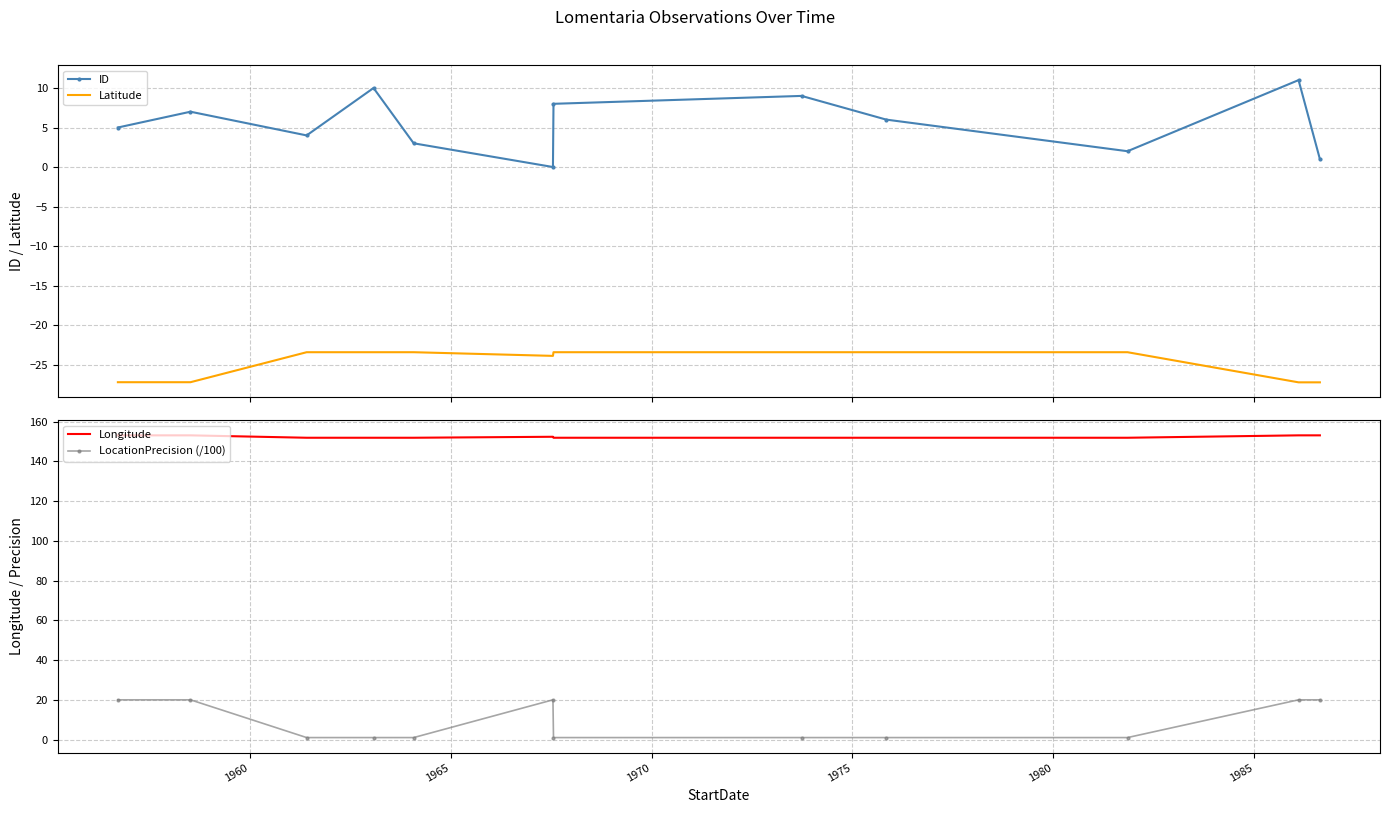

Reading left to right, extract all data points from this chart.

ID: 5.0	7.0	4.0	10.0	3.0	0.0	8.0	9.0	6.0	2.0	11.0	1.0
Latitude: -27.2	-27.2	-23.4	-23.4	-23.4	-23.9	-23.4	-23.4	-23.4	-23.4	-27.3	-27.3
Longitude: 153.1	153.1	151.9	151.9	151.9	152.4	151.9	151.9	151.9	151.9	153.1	153.1
LocationPrecision (/100): 20.0	20.0	1.0	1.0	1.0	20.0	1.0	1.0	1.0	1.0	20.0	20.0